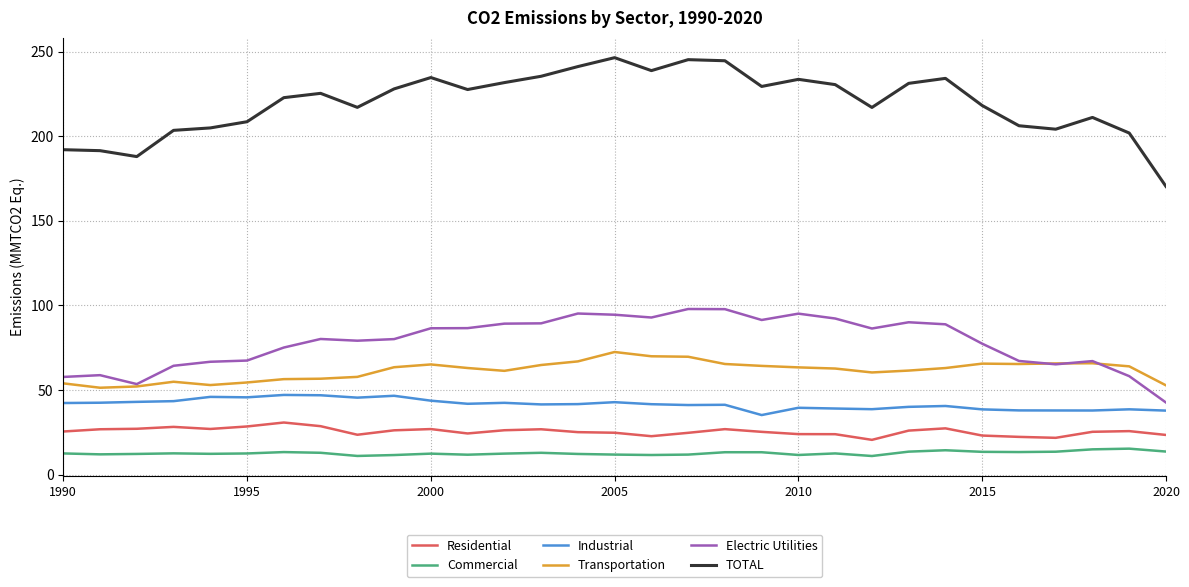

True or false: Residential and Industrial intersect in this chart.

False